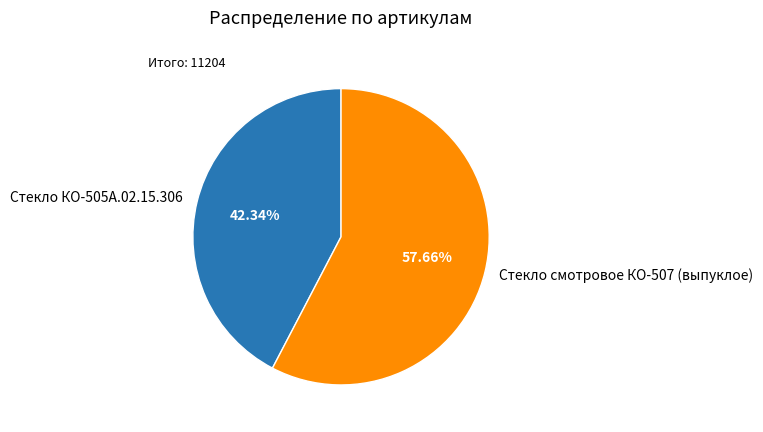

True or false: Стекло смотровое КО-507 (выпуклое) accounts for 58% of the total.

True